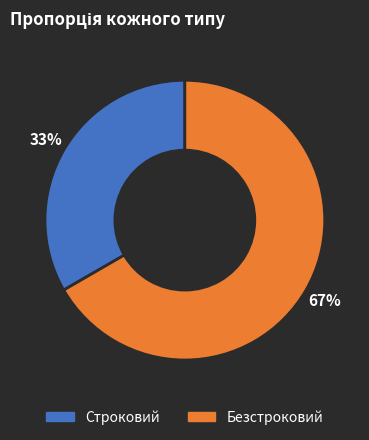

To the nearest percent, what is the average slice percentage?

50%